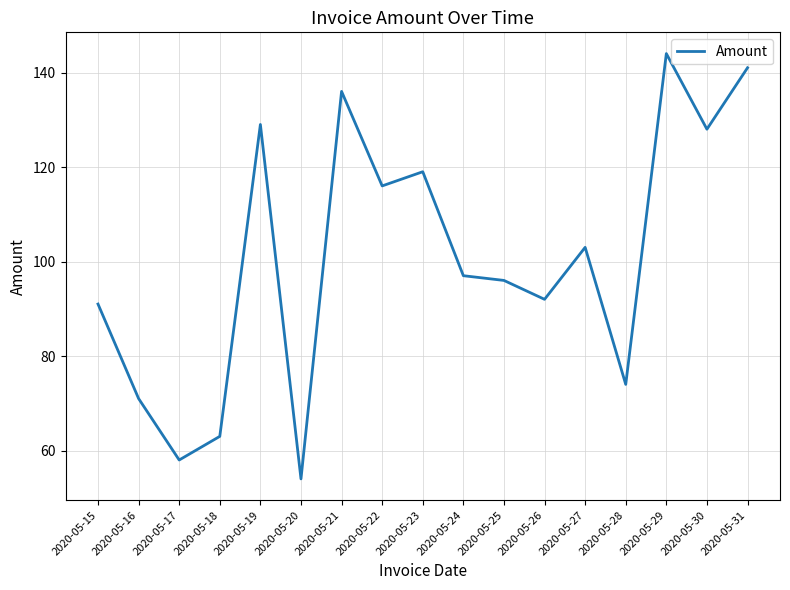

What value does the data have at 2020-05-20?

54